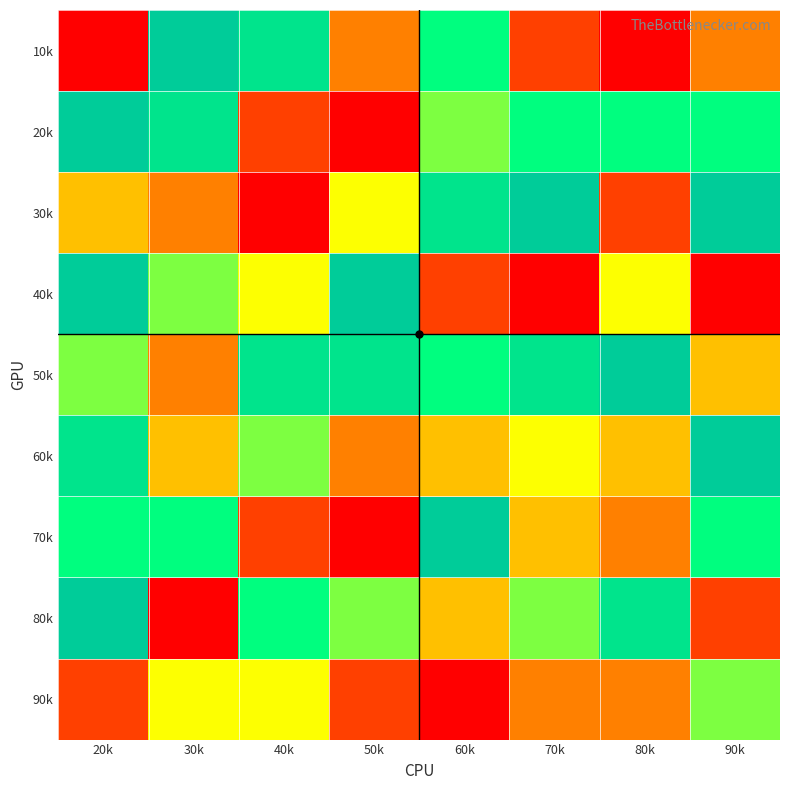

At how many categories does at least one series exceed 5?

8